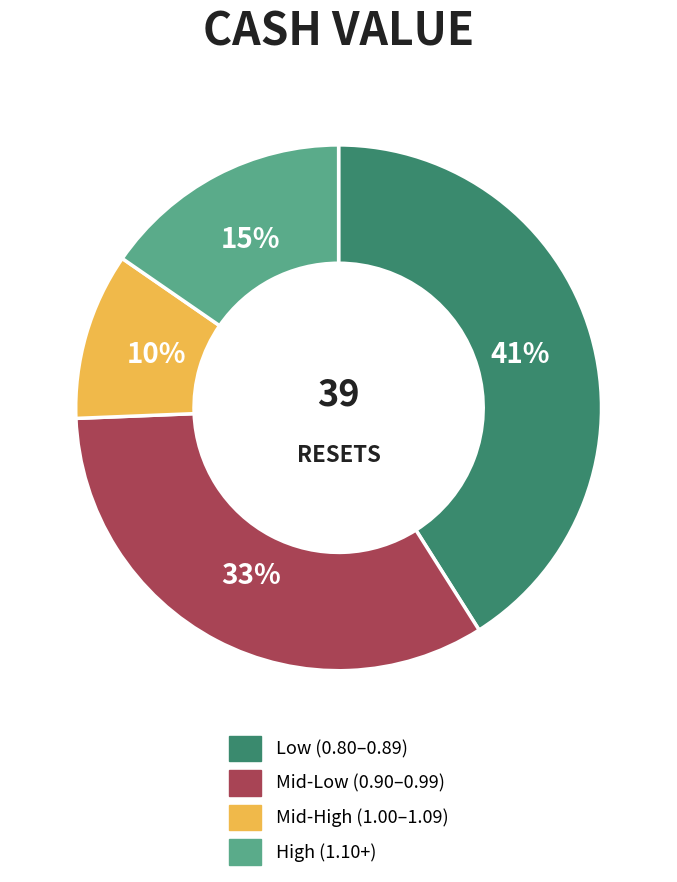

Rank the categories by value from lowest to highest.

Mid-High (1.00–1.09), High (1.10+), Mid-Low (0.90–0.99), Low (0.80–0.89)